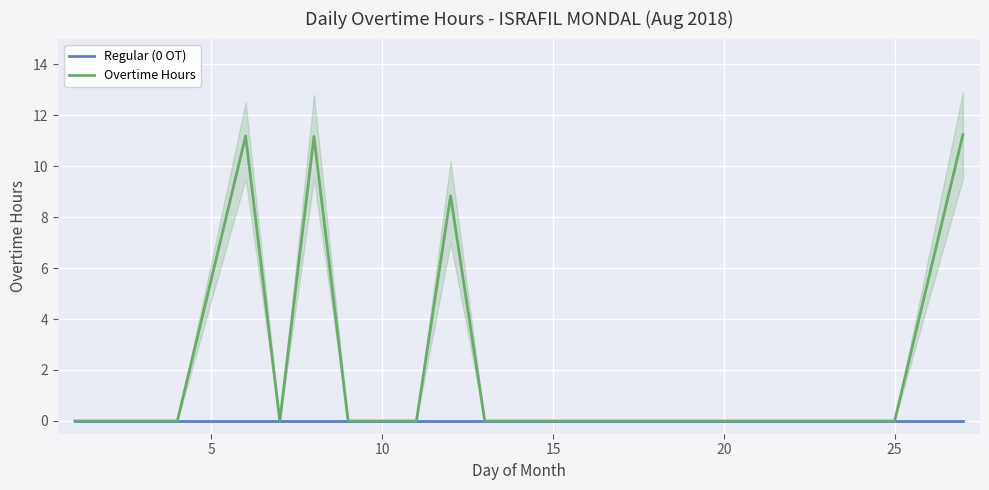

What is the difference between the maximum and minimum values in the Overtime Hours series?

11.2